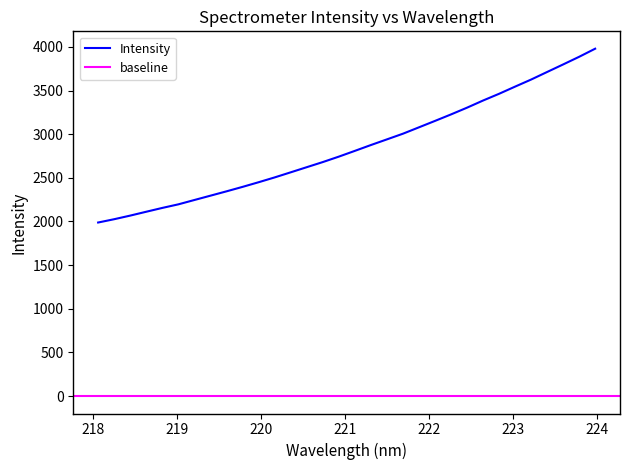

What is the maximum value shown in the chart?

3978.8